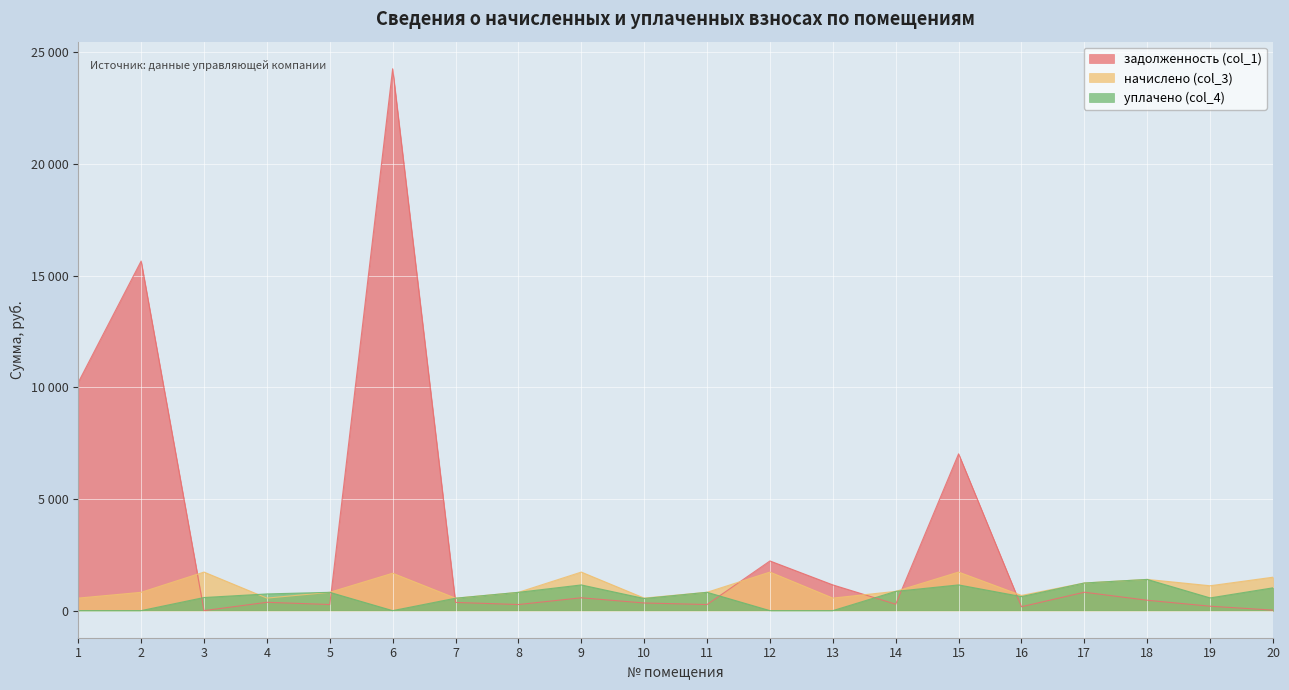

What is the value of the задолженность (col_1) point at the 14th from the left?

287.4